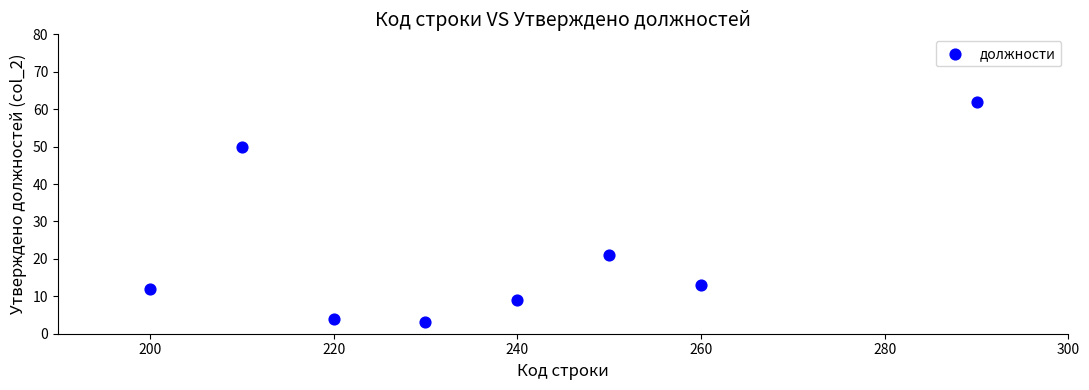

What Y value in the scatter plot is closest to 32?

21